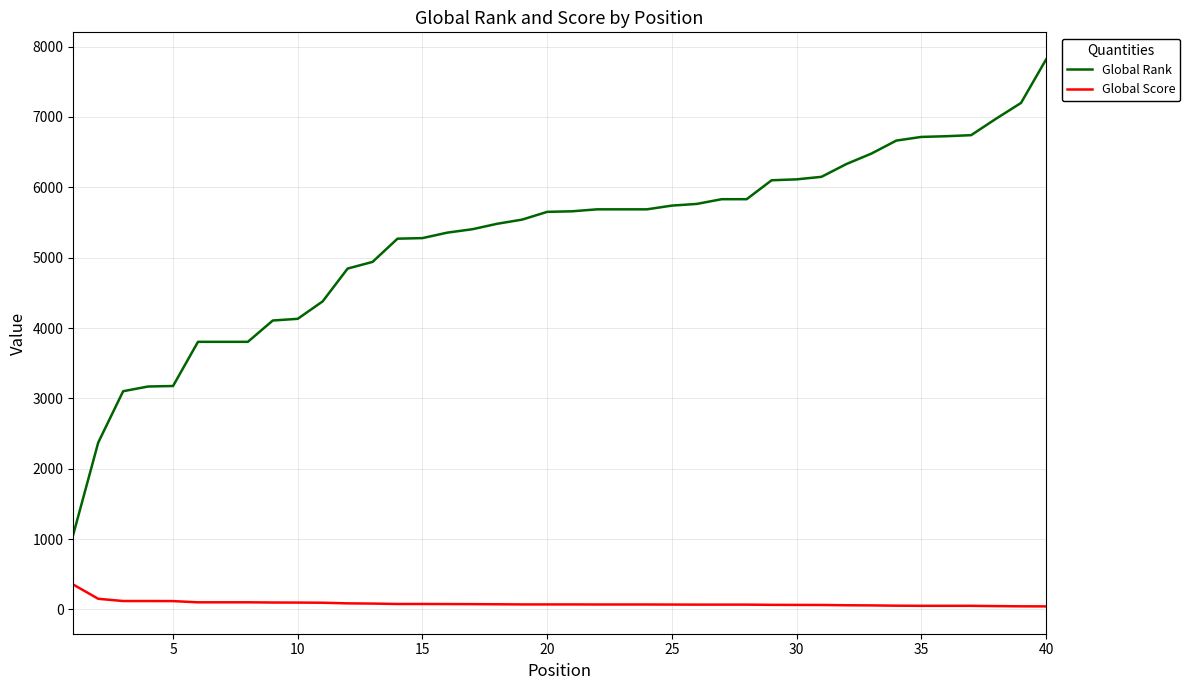

True or false: Global Rank and Global Score cross at least once.

False